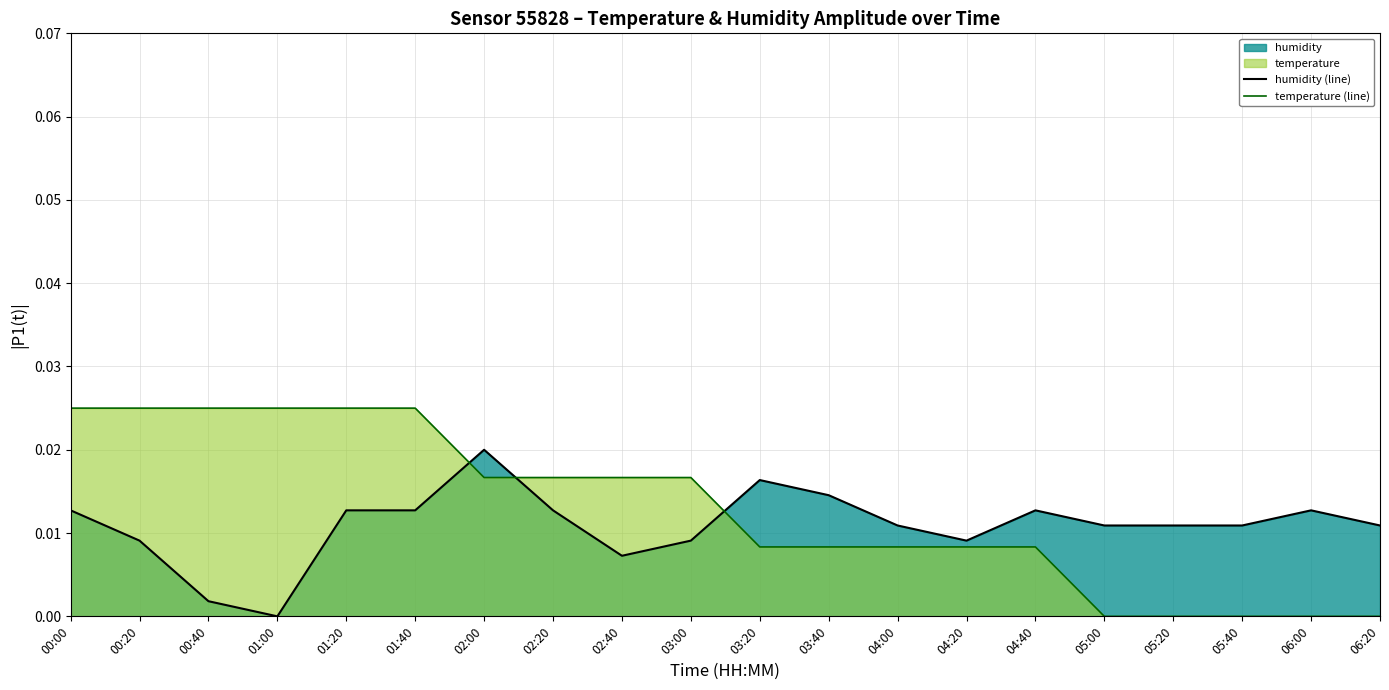

Which series has the largest total across all categories?

temperature (line)